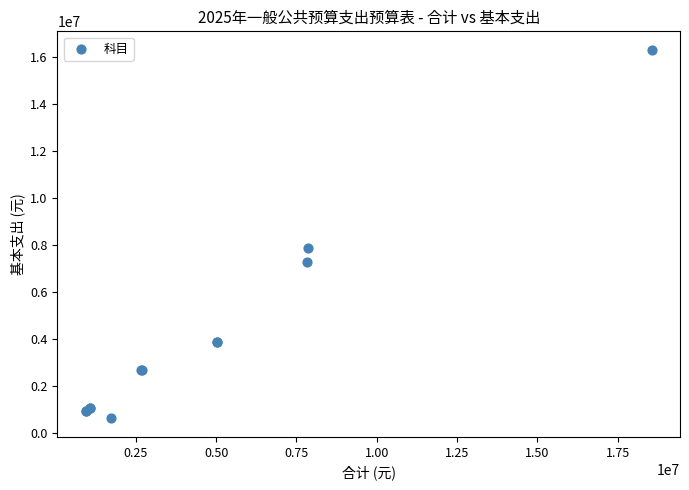

What Y value in the scatter plot is closest to 8456311?

7876076.8